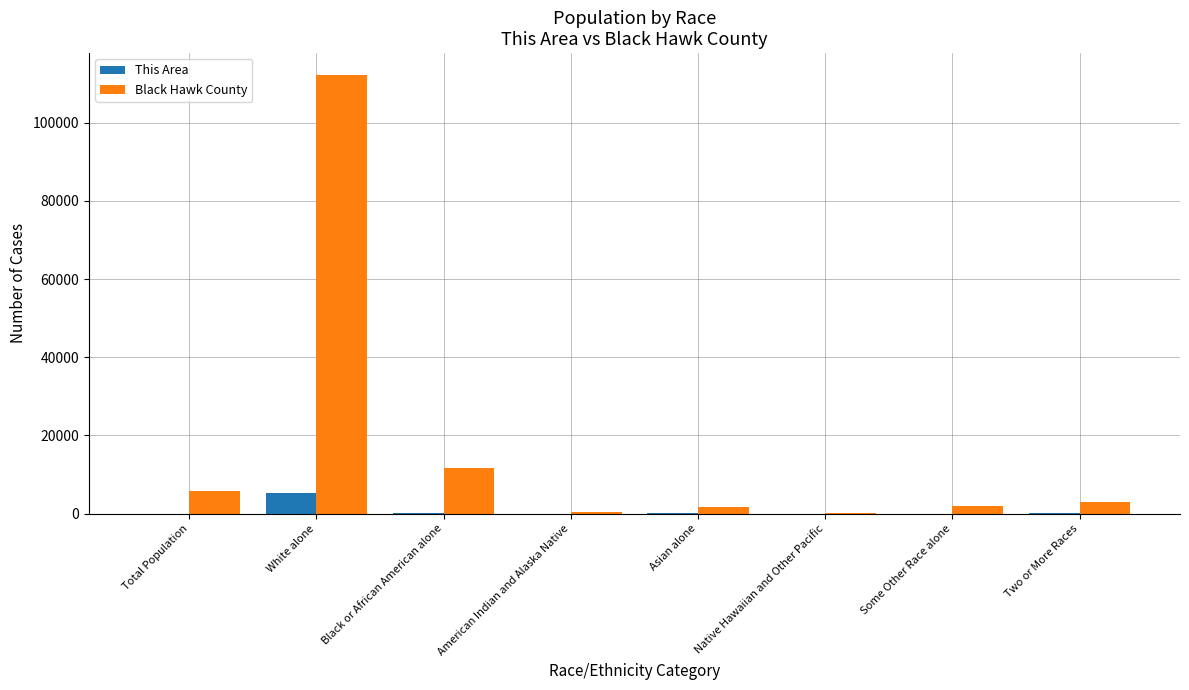

What is the sum of all This Area values?

5724